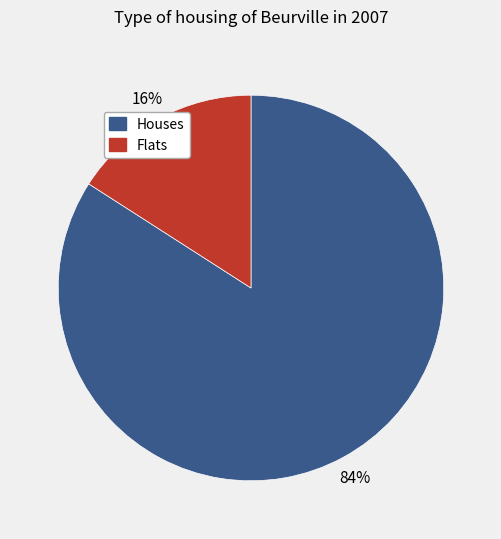

To the nearest percent, what percentage of the pie is Houses?

84%